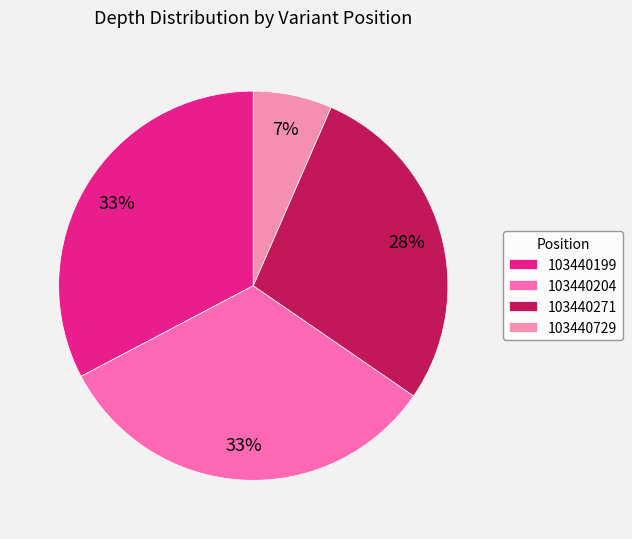

Is there any slice that represents more than half of the pie?

No